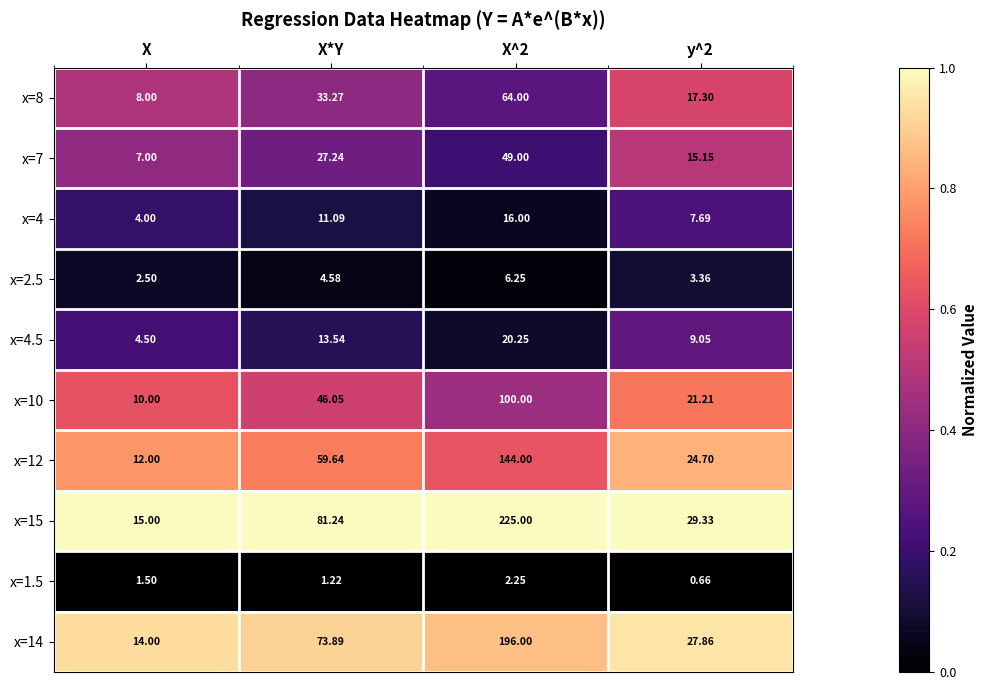

Is the value of x=8 at X*Y greater than the value of x=15 at X^2?

No